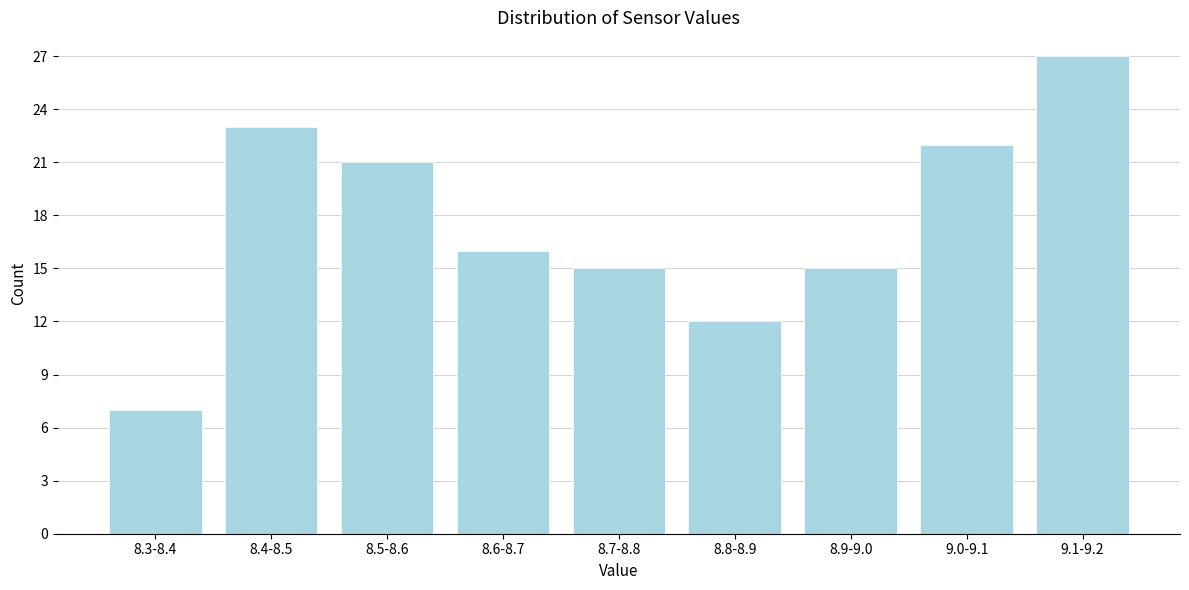

Reading right to left, extract all data points from this chart.

27	22	15	12	15	16	21	23	7